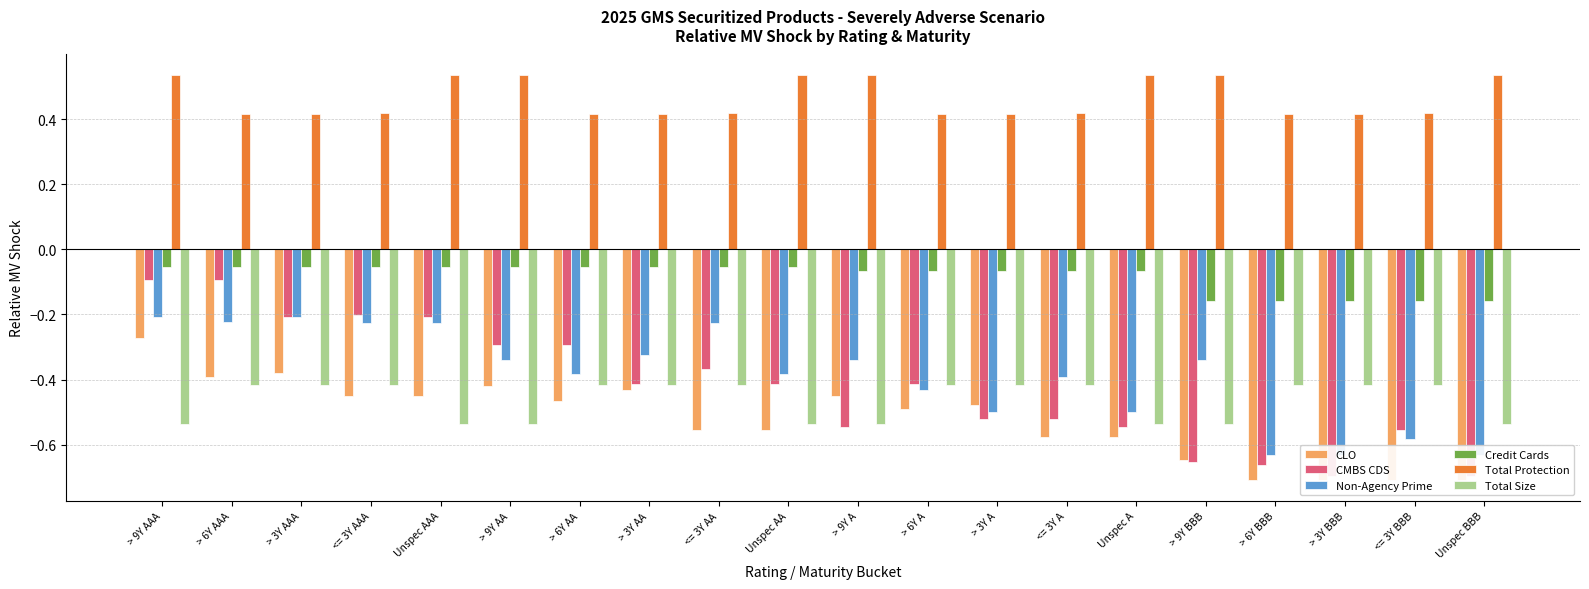

At > 3Y A, list the series in order from smallest to largest.

CMBS CDS, Non-Agency Prime, CLO, Total Size, Credit Cards, Total Protection